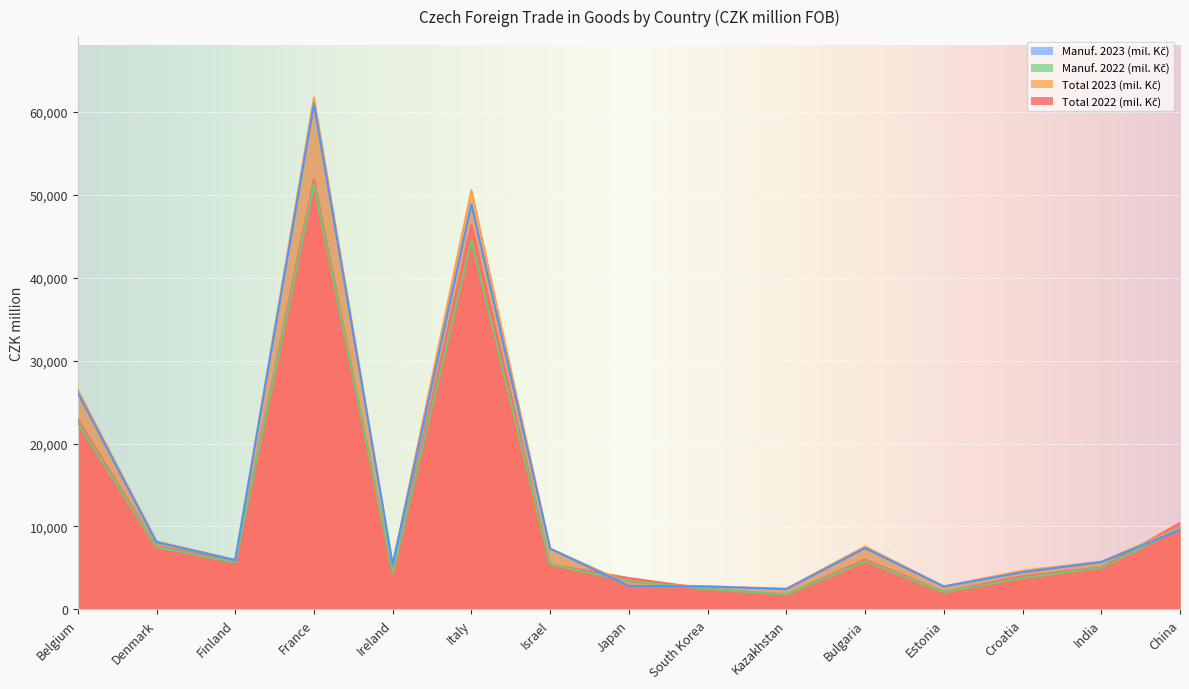

The value of Total 2023 (mil. Kč) at China is 9831. True or false?

True